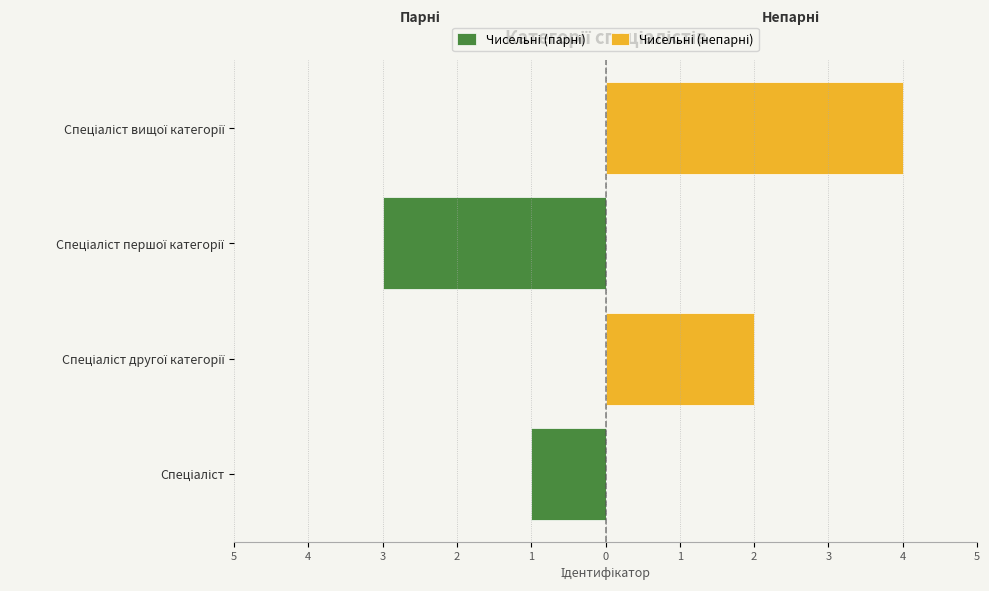

List the series in order of their peak value, lowest first.

Чисельні (парні), Чисельні (непарні)